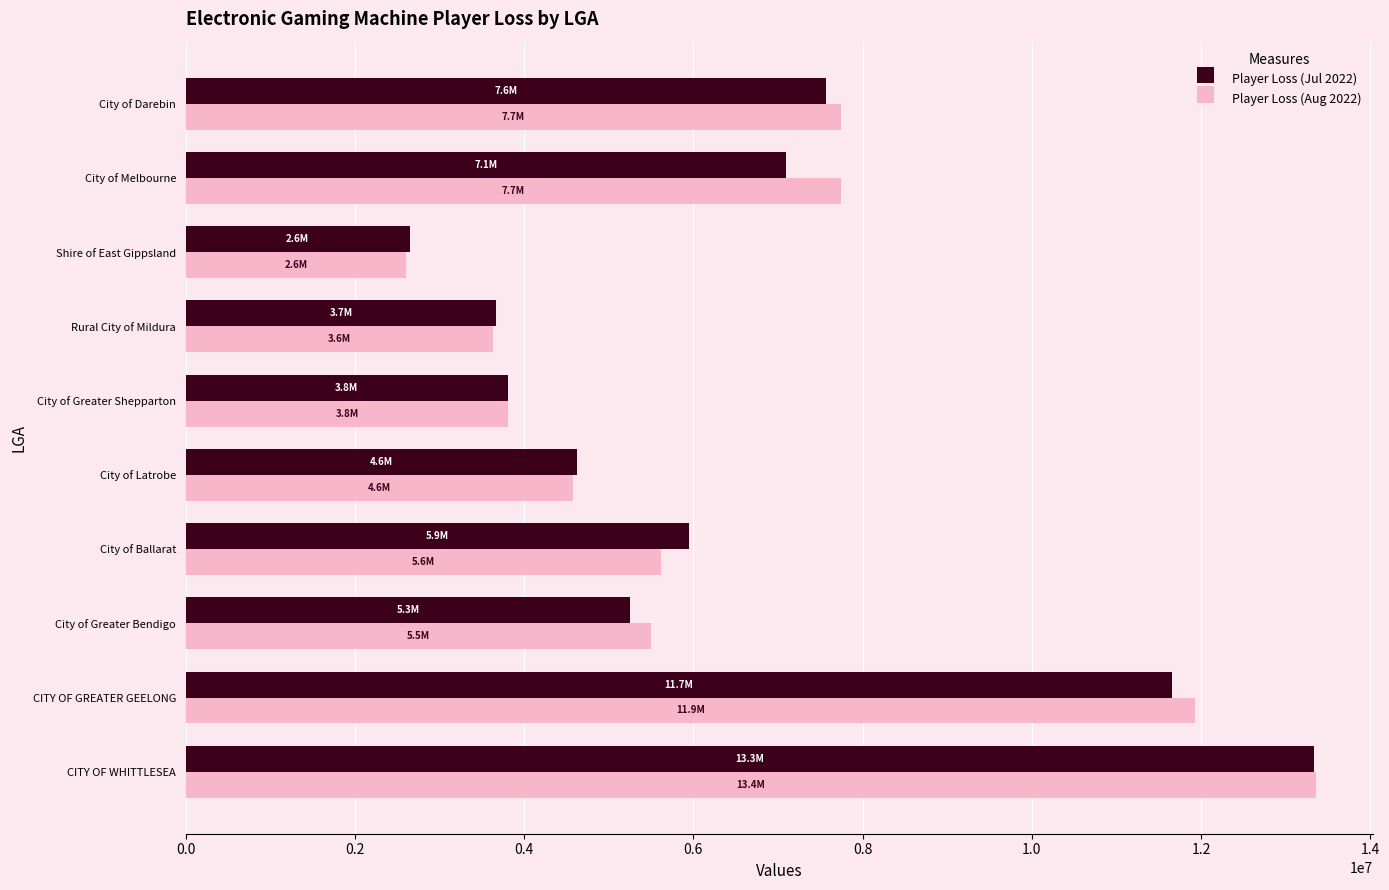

Which label corresponds to the smallest value in the chart?

Shire of East Gippsland